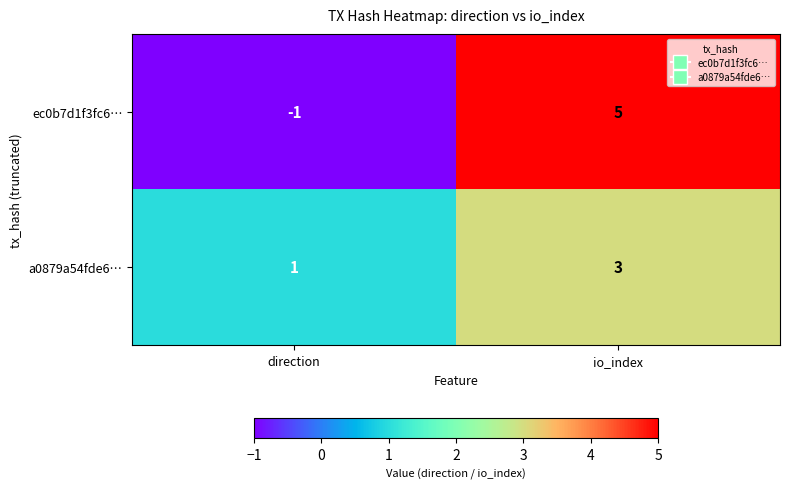

Which series has the widest spread of values?

ec0b7d1f3fc6…